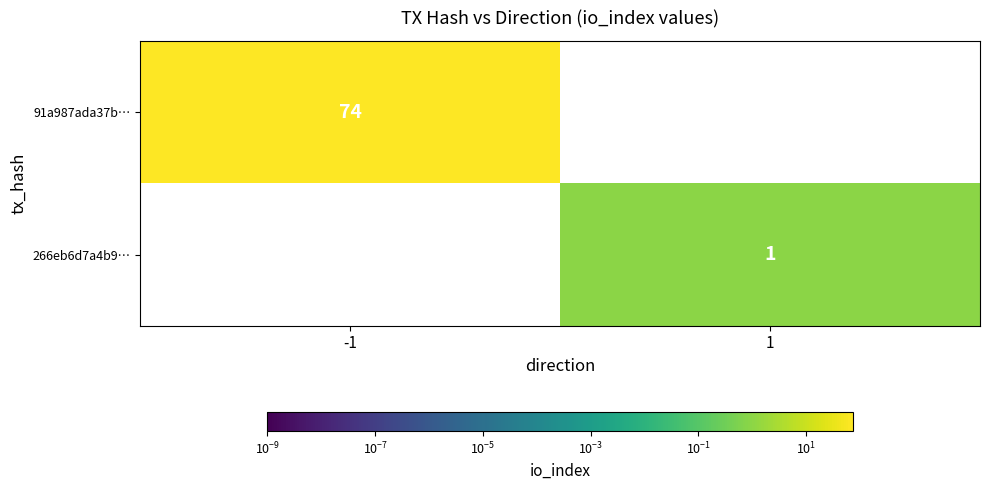

Is it true that 91a987ada37b… equals 20 at -1?

False